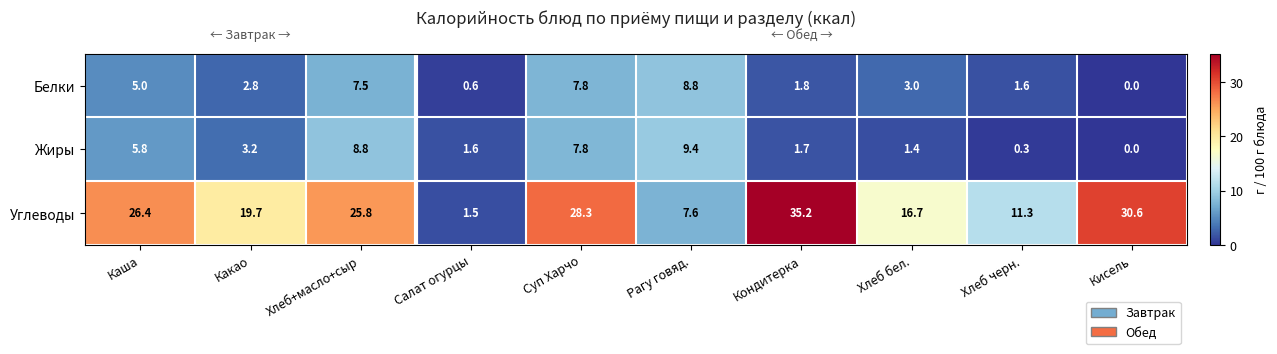

Which series has the largest total across all categories?

Углеводы